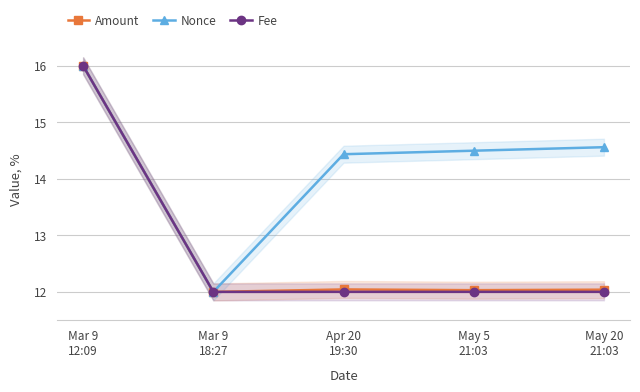

What is the value of the Nonce point at the 1st from the left?

16.0